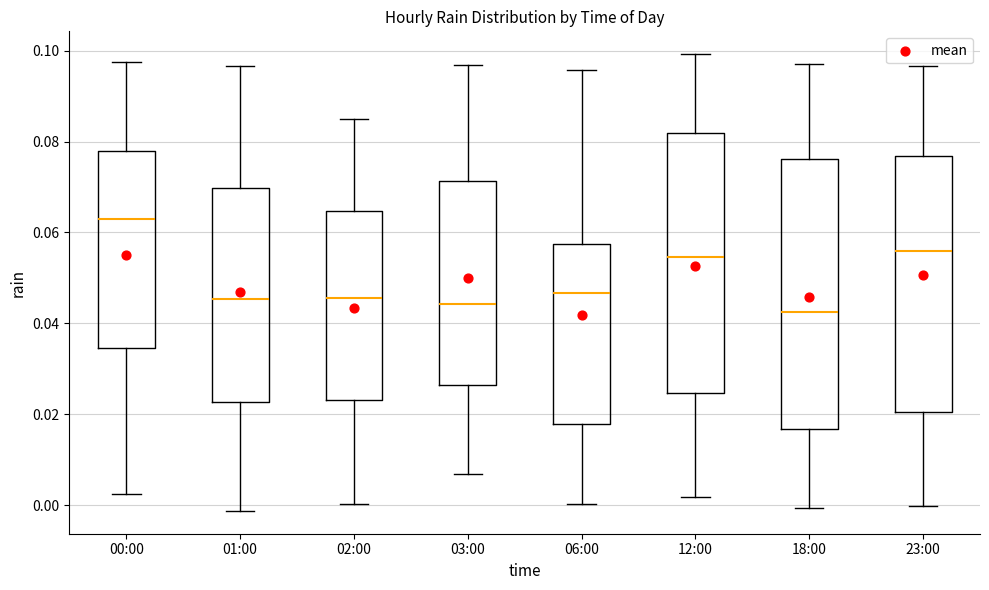

Reading left to right, transcribe this box plot: for each box, give where its median line is, the range the box spans, and where its two whiskers end, as read against the y-axis. The values are not printed on the chart, so give them approximately, as read against the axis.

00:00: median 0.064, box 0.034 to 0.078, whiskers 0.002 to 0.098
01:00: median 0.046, box 0.022 to 0.070, whiskers -0.002 to 0.096
02:00: median 0.046, box 0.024 to 0.064, whiskers 0.000 to 0.086
03:00: median 0.044, box 0.026 to 0.072, whiskers 0.006 to 0.096
06:00: median 0.046, box 0.018 to 0.058, whiskers 0.000 to 0.096
12:00: median 0.054, box 0.024 to 0.082, whiskers 0.002 to 0.100
18:00: median 0.042, box 0.016 to 0.076, whiskers 0.000 to 0.098
23:00: median 0.056, box 0.020 to 0.076, whiskers 0.000 to 0.096